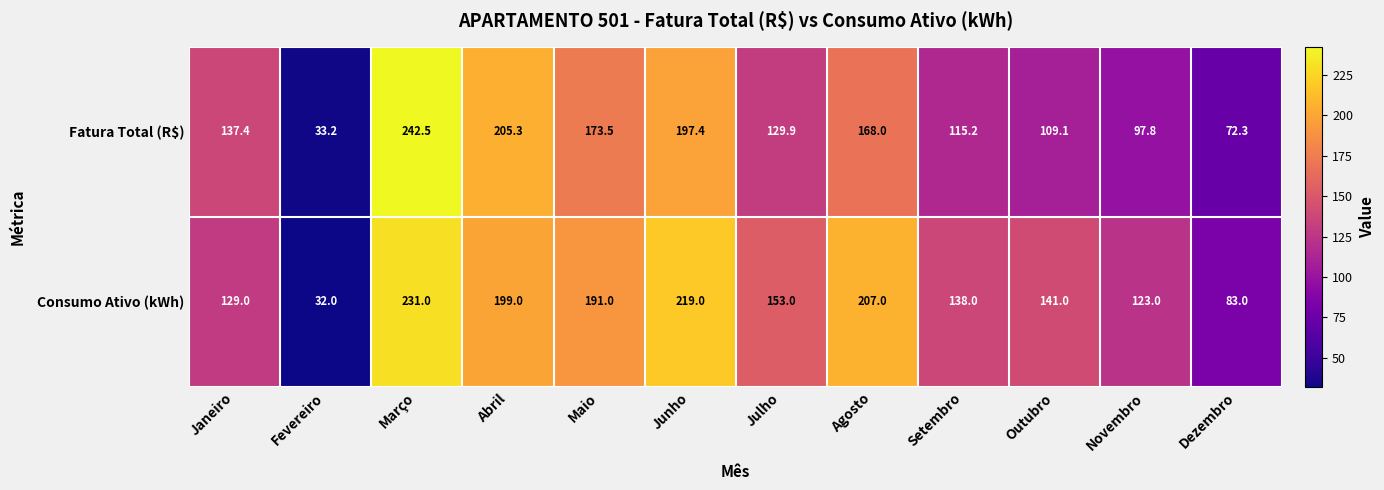

Reading right to left, what are all the values shown in this chart?

Fatura Total (R$): Dezembro=72.3	Novembro=97.8	Outubro=109.1	Setembro=115.2	Agosto=168.0	Julho=129.9	Junho=197.4	Maio=173.5	Abril=205.3	Março=242.5	Fevereiro=33.2	Janeiro=137.4
Consumo Ativo (kWh): Dezembro=83.0	Novembro=123.0	Outubro=141.0	Setembro=138.0	Agosto=207.0	Julho=153.0	Junho=219.0	Maio=191.0	Abril=199.0	Março=231.0	Fevereiro=32.0	Janeiro=129.0